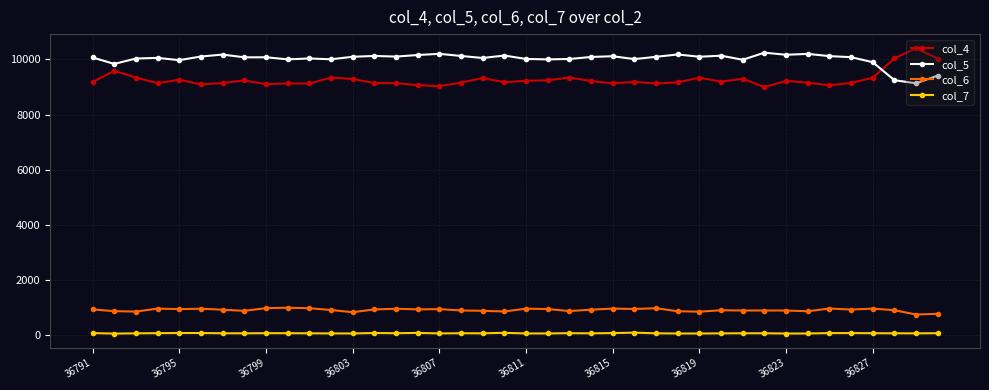

True or false: col_4 and col_7 intersect in this chart.

False